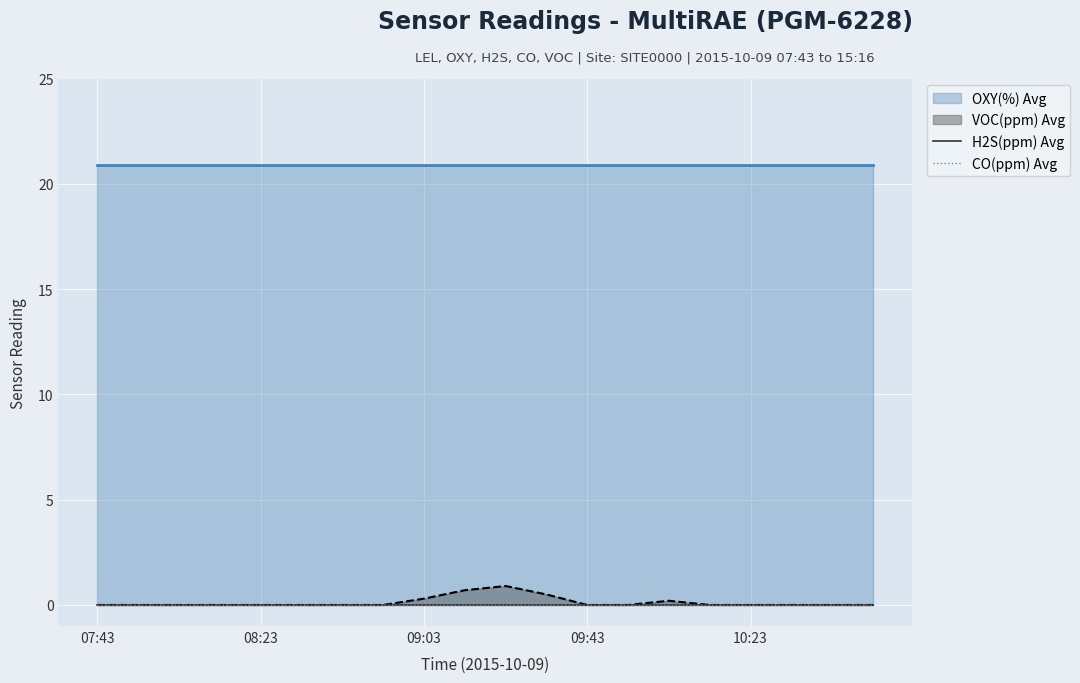

What are all the series names shown in the legend?

OXY(%) Avg, VOC(ppm) Avg, H2S(ppm) Avg, CO(ppm) Avg